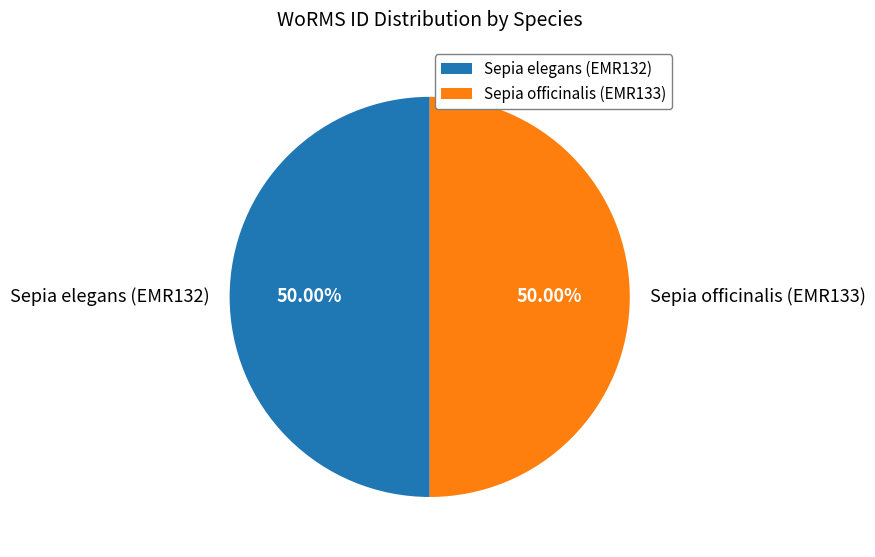

How many segments does this pie chart have?

2